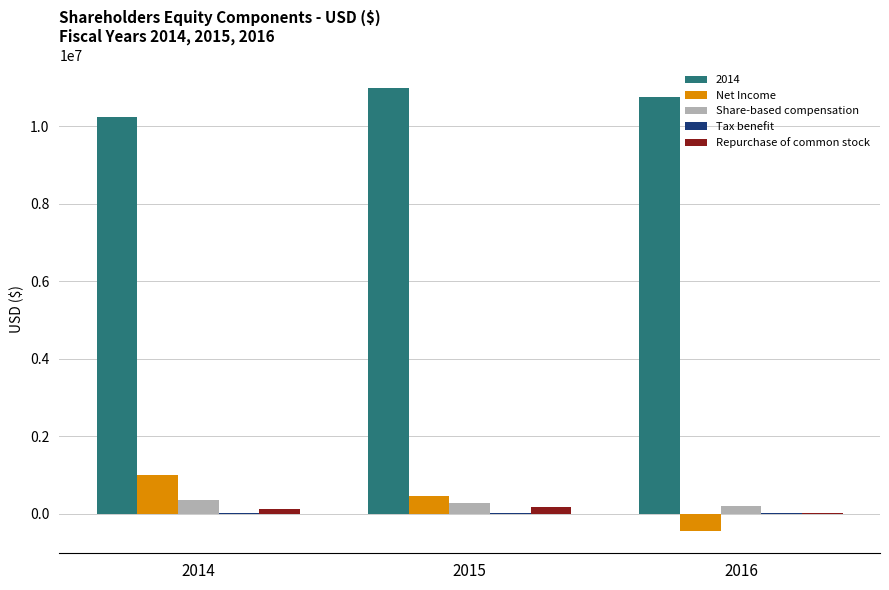

The value of Net Income at 2014 is 1002768. True or false?

True